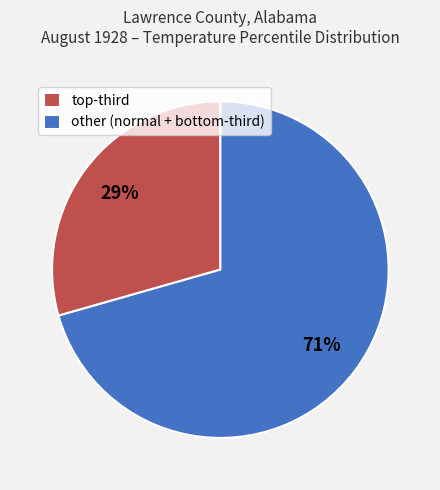

Rank the categories by value from lowest to highest.

top-third, other (normal + bottom-third)